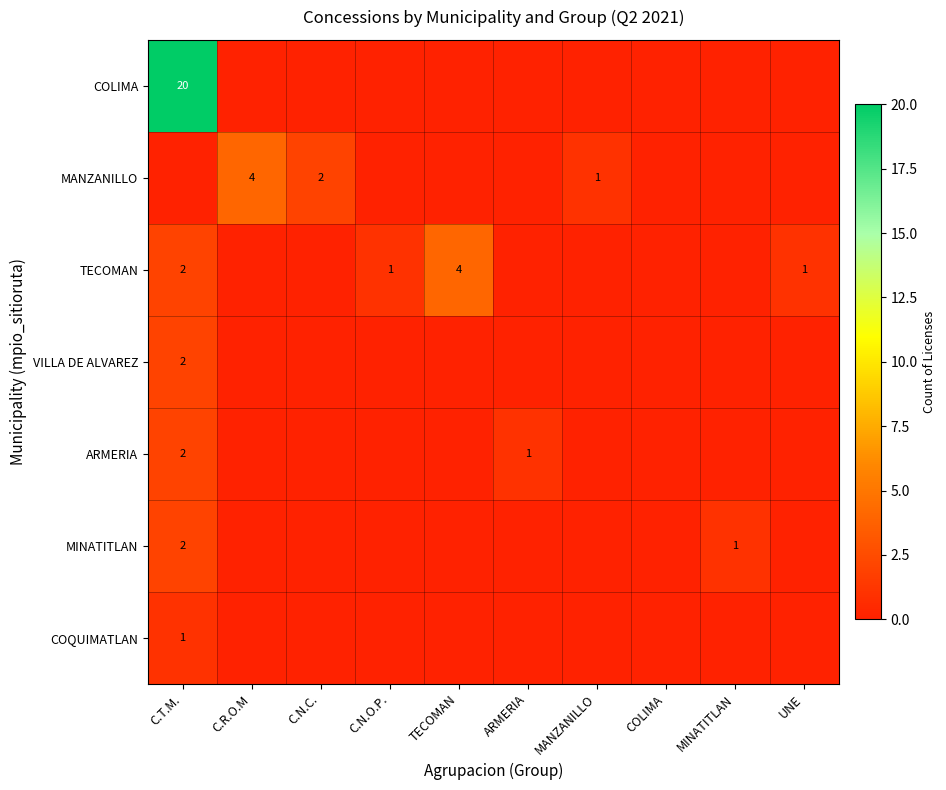

What is the difference between the highest and lowest values at MANZANILLO?

1